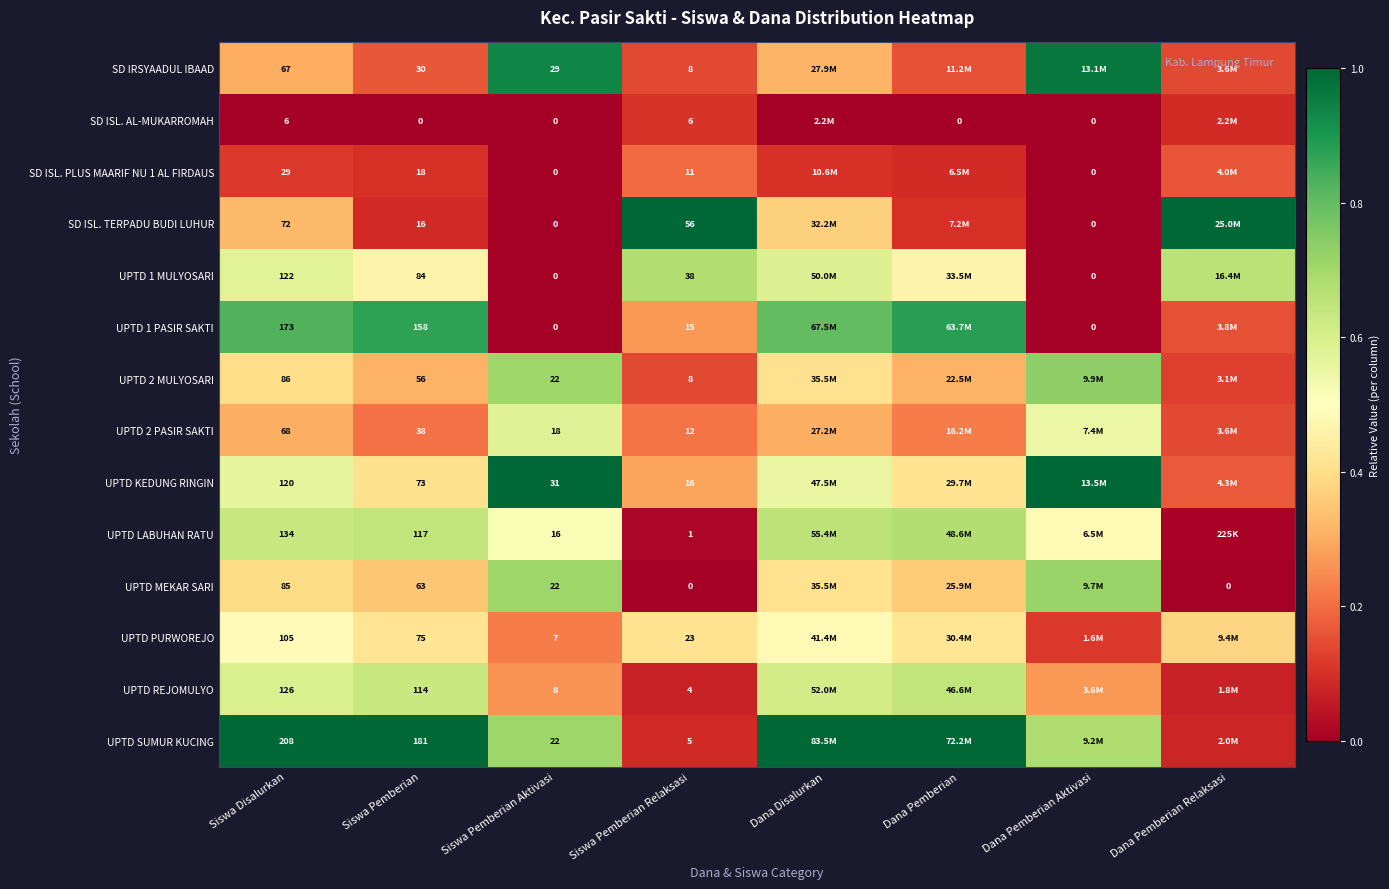

Is the value of UPTD PURWOREJO at Siswa Disalurkan greater than the value of UPTD KEDUNG RINGIN at Siswa Pemberian?

Yes